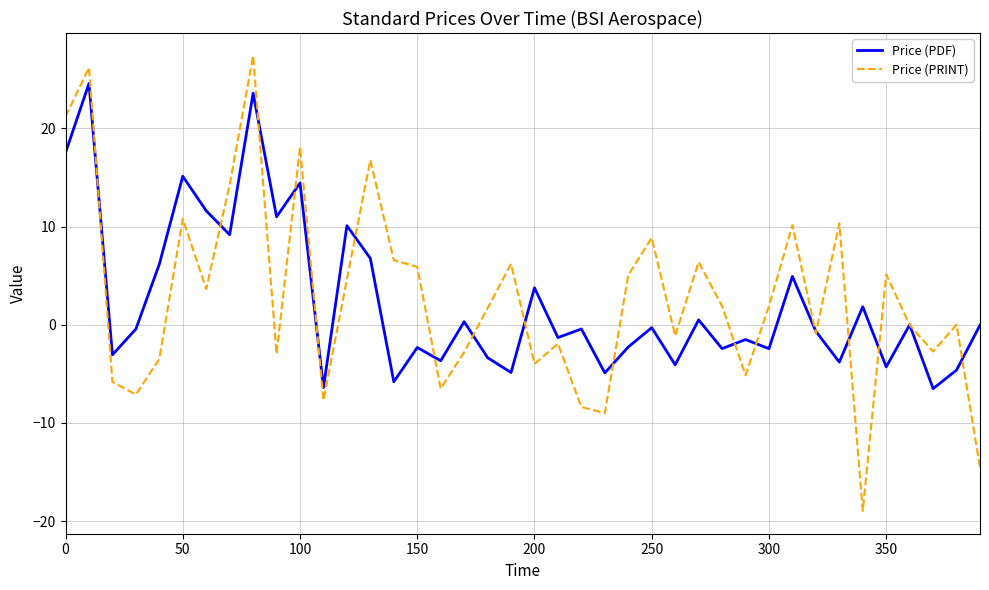

What is the lowest value of the Price (PRINT) series?

-19.0